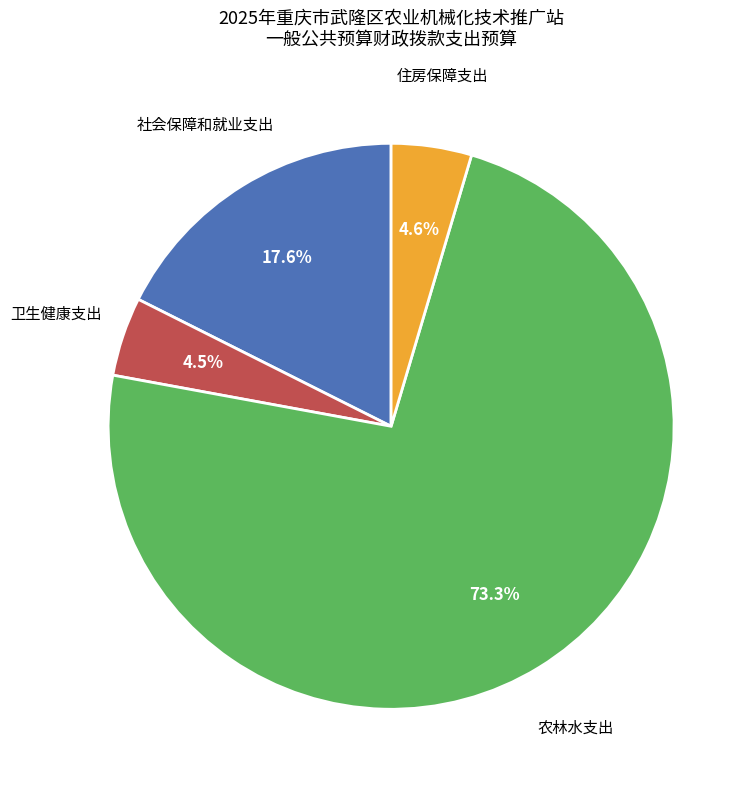

Is there any slice that represents more than half of the pie?

Yes